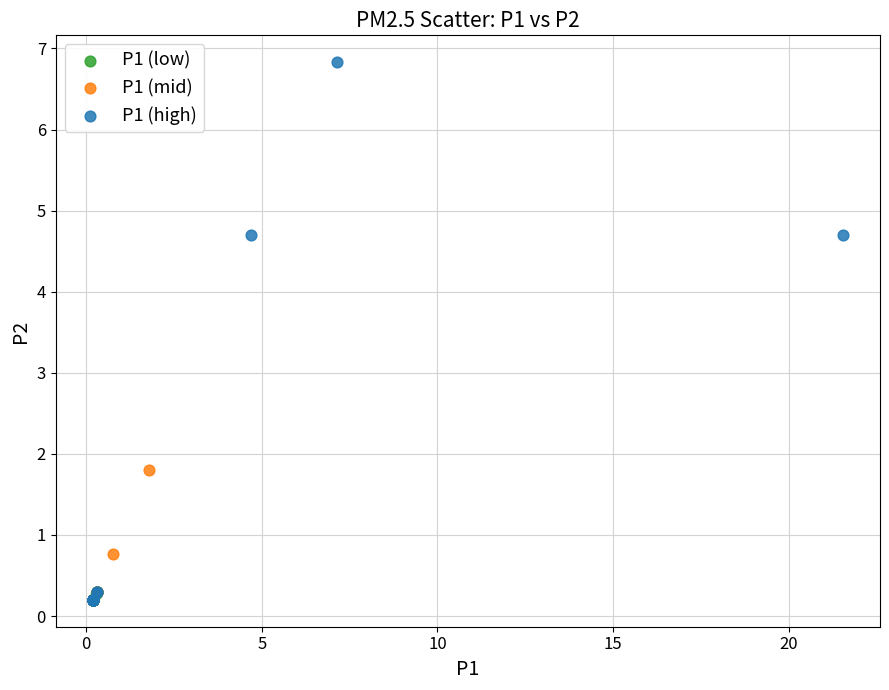

Which series reaches the maximum Y coordinate?

P1 (high)